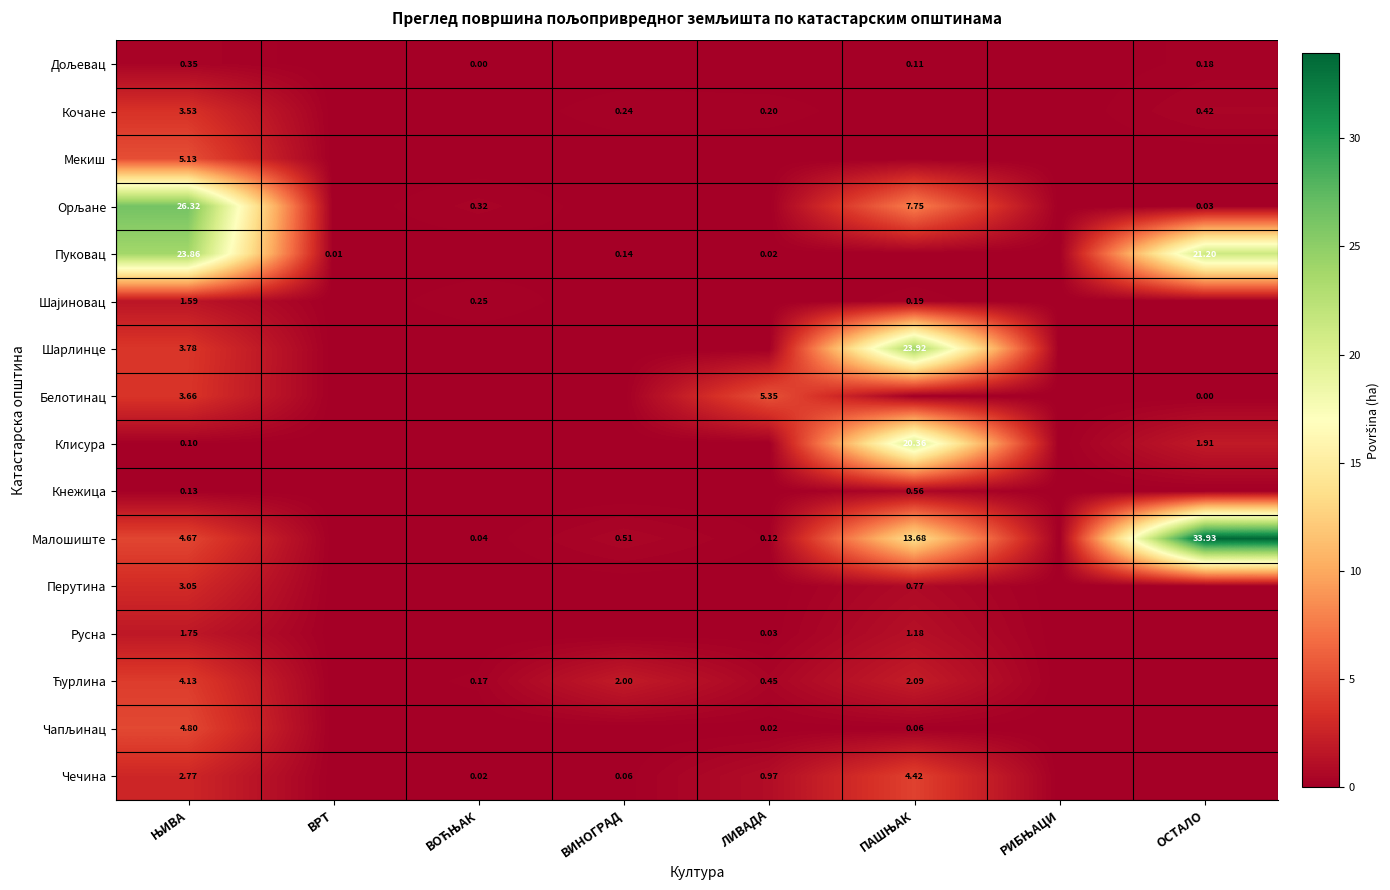

What is the difference between the maximum and minimum values in the Кочане series?

3.5